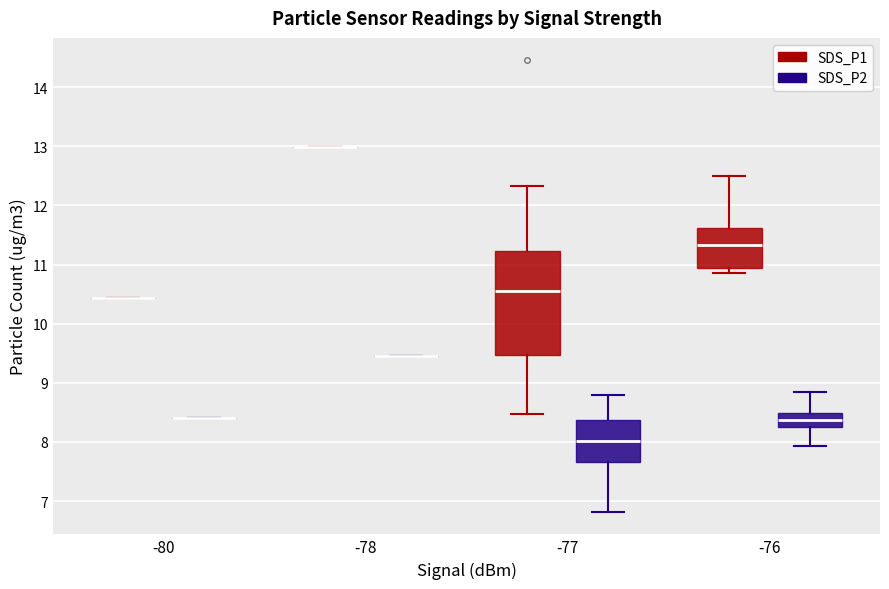

Reading left to right, transcribe this box plot: for each box, give where its median line is, the range the box spans, and where its two whiskers end, as read against the y-axis. The values are not printed on the chart, so give them approximately, as read against the axis.

-80 (SDS_P1): box collapsed to a line at 10.4, whiskers 10.4 to 10.4
-80 (SDS_P2): box collapsed to a line at 8.4, whiskers 8.4 to 8.4
-78 (SDS_P1): box collapsed to a line at 13.0, whiskers 13.0 to 13.0
-78 (SDS_P2): box collapsed to a line at 9.5, whiskers 9.5 to 9.5
-77 (SDS_P1): median 10.6, box 9.5 to 11.2, whiskers 8.5 to 12.3
-77 (SDS_P2): median 8.0, box 7.7 to 8.4, whiskers 6.8 to 8.8
-76 (SDS_P1): median 11.3, box 10.9 to 11.6, whiskers 10.9 (just below the box's lower edge) to 12.5
-76 (SDS_P2): median 8.4, box 8.3 to 8.5, whiskers 7.9 to 8.9